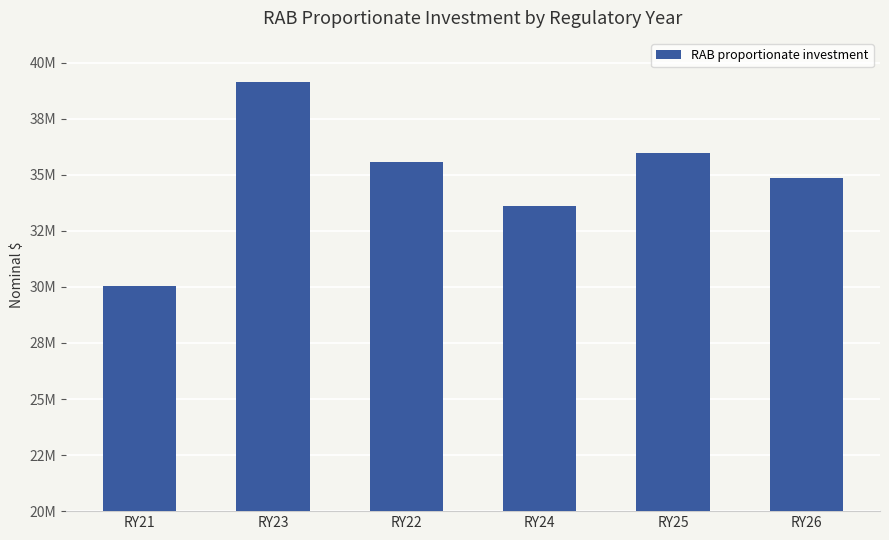

What is the value of the 4th bar from the left?

33602037.9